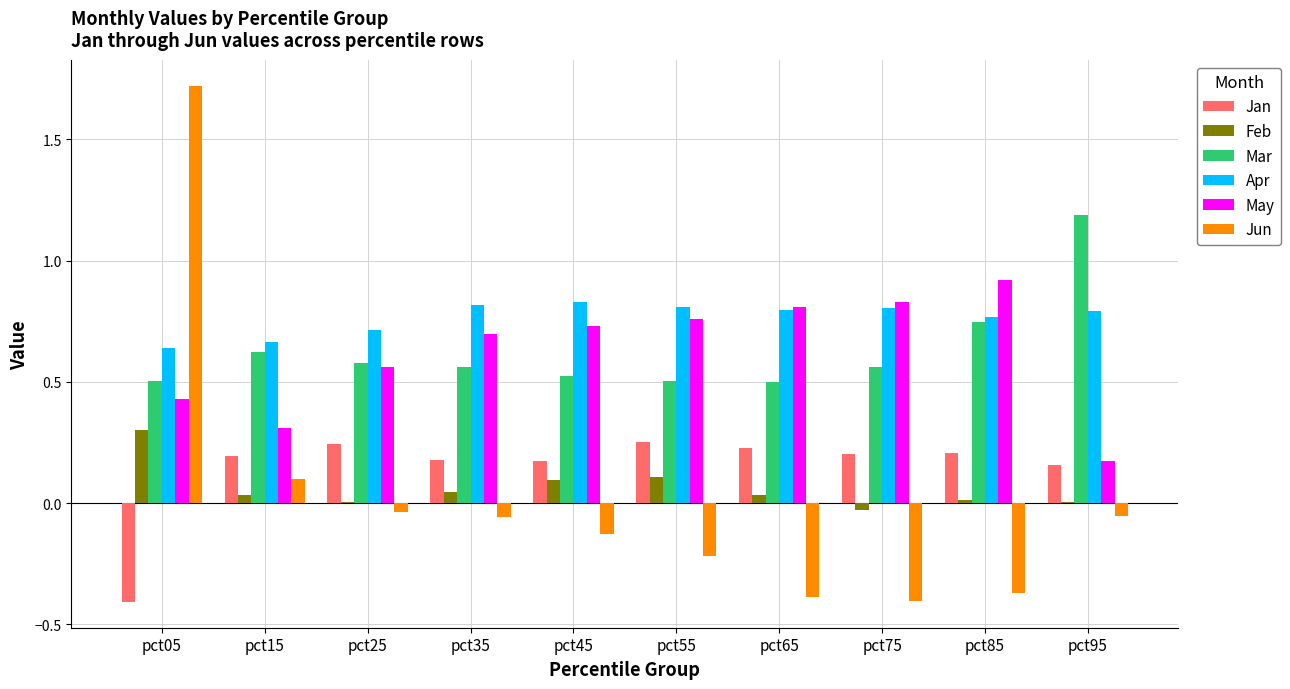

At which category is the sum across all series the highest?

pct05